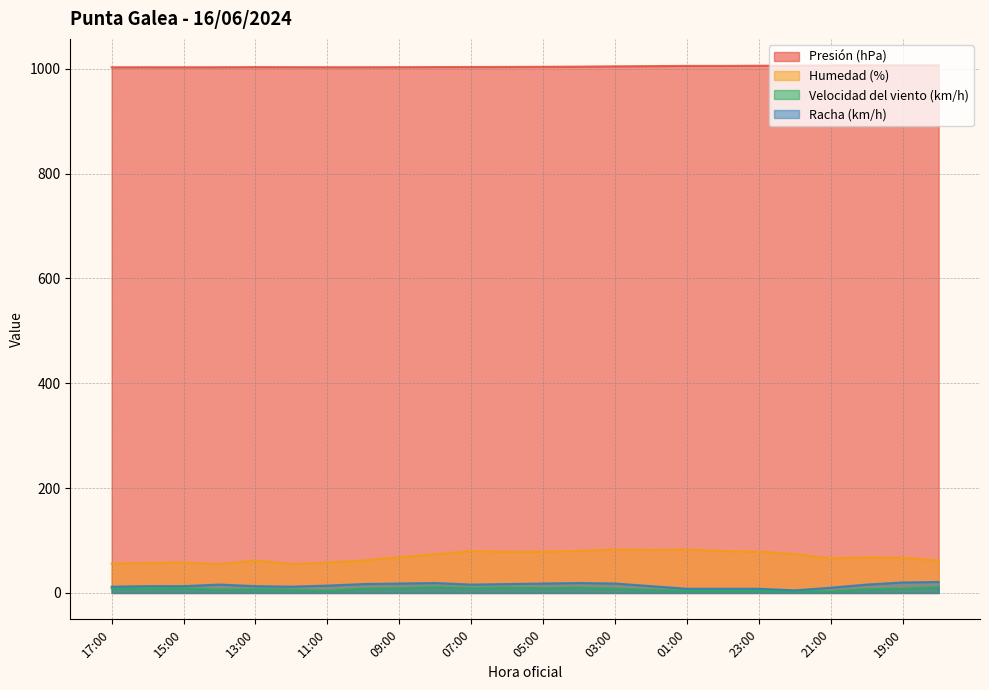

True or false: Presión (hPa) and Humedad (%) cross at least once.

False